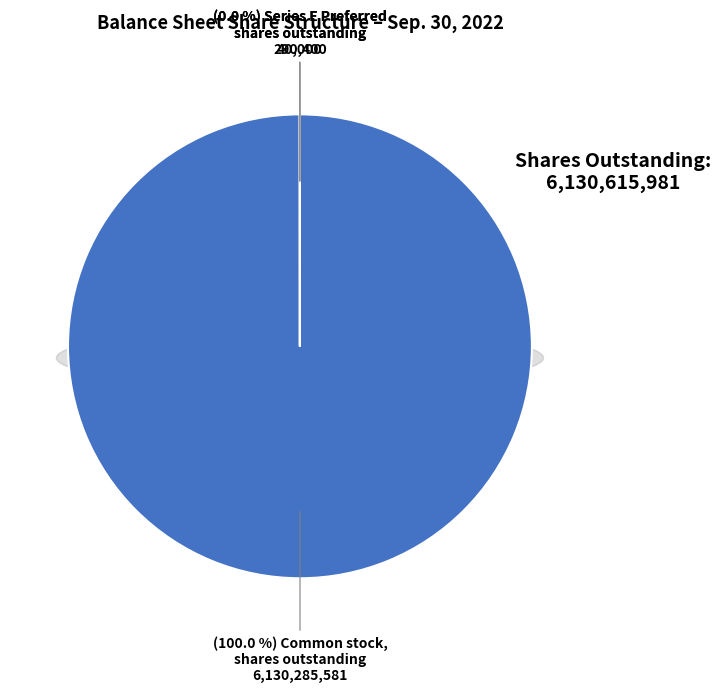

The Preferred stock (Series E), shares outstanding slice represents 8% of the pie. True or false?

False